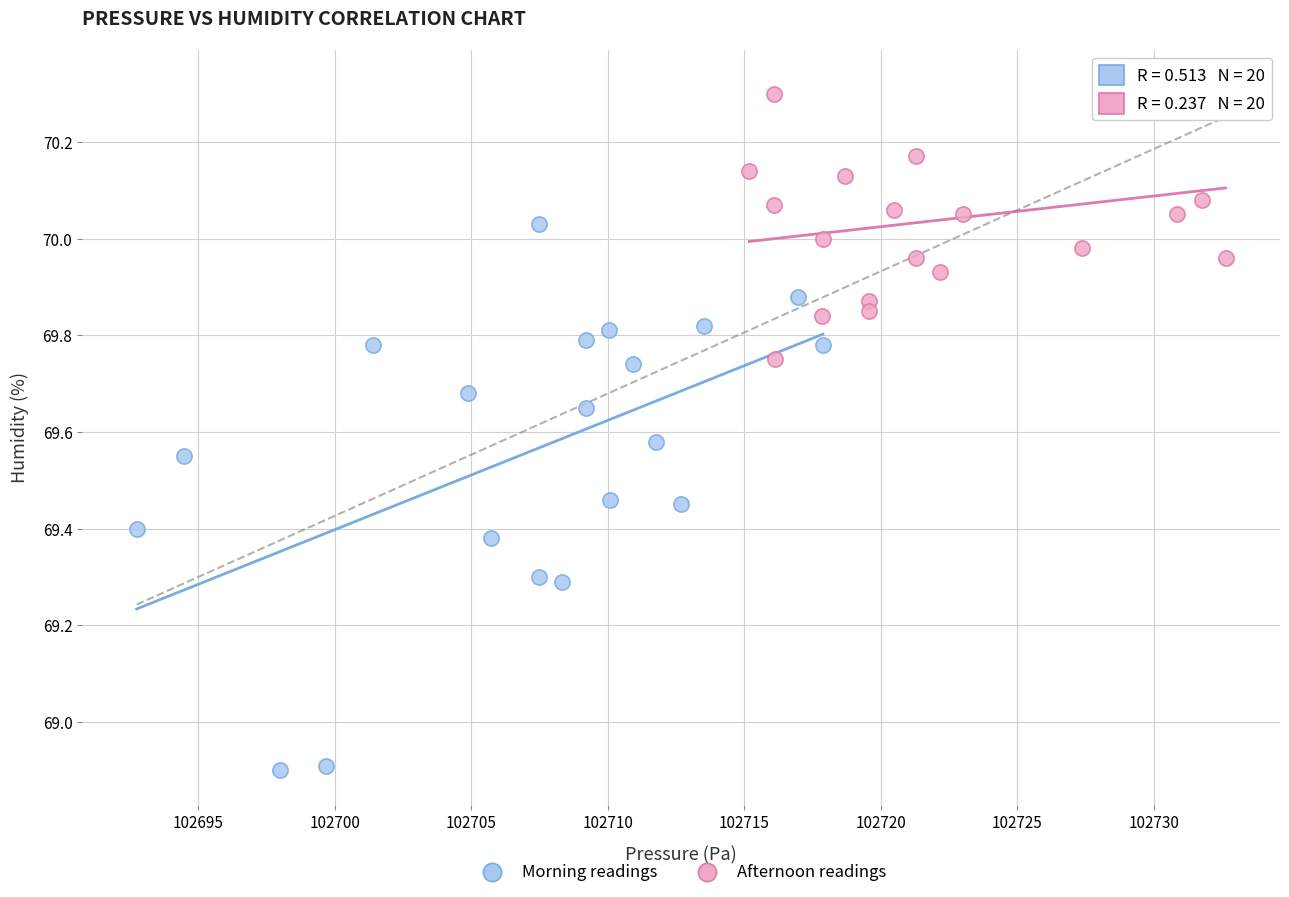

Which series reaches the minimum Y coordinate?

Morning readings